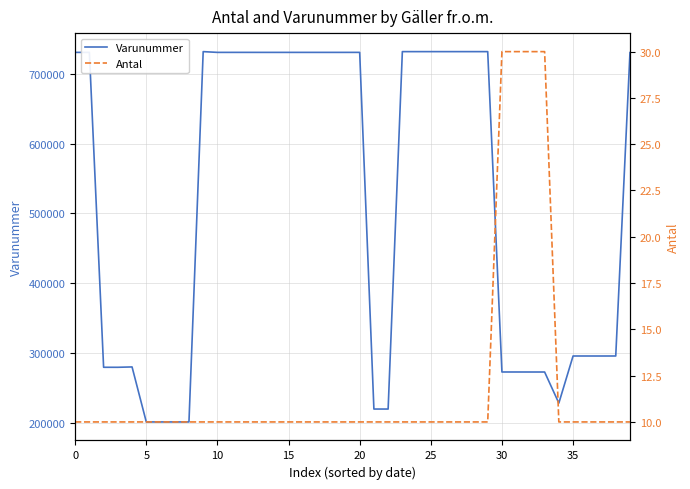

True or false: Antal has more than 0 interior local peaks.

False